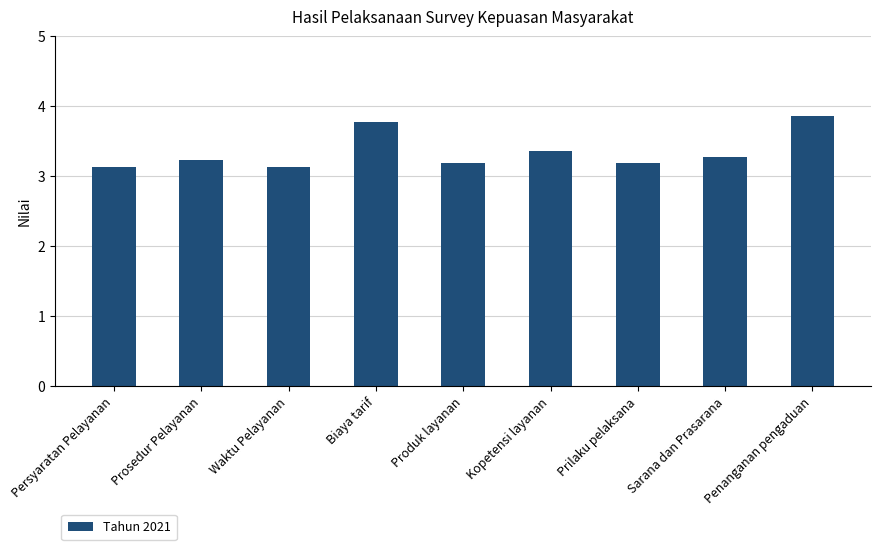

True or false: the data shows 1.7 at Produk layanan.

False